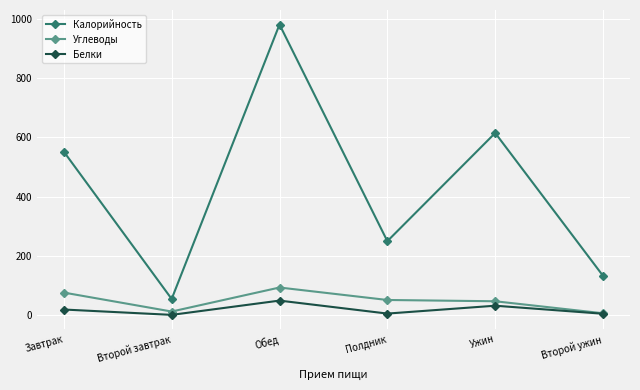

True or false: Углеводы and Калорийность cross at least once.

False